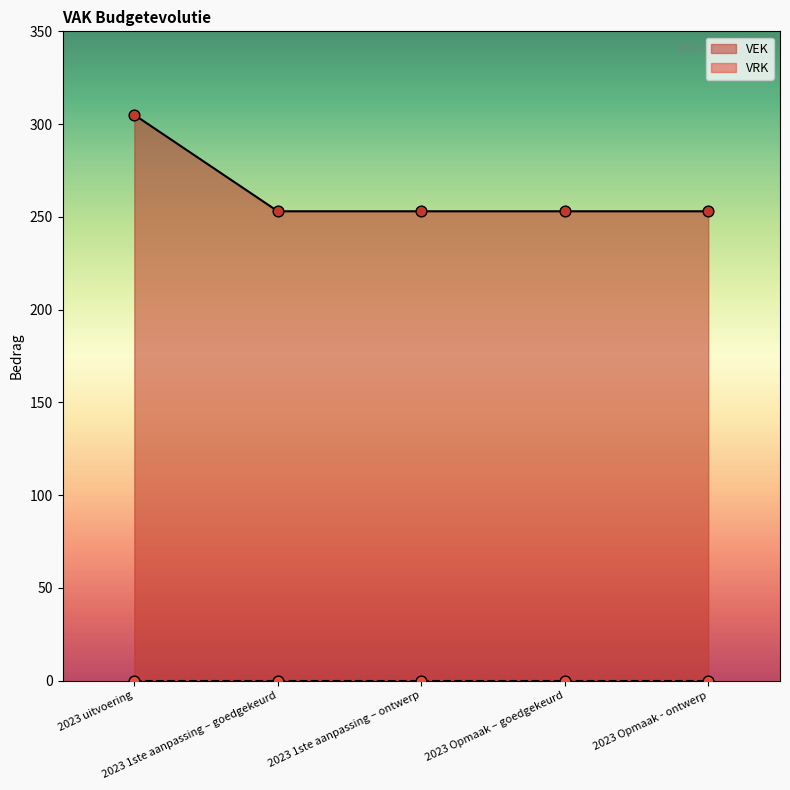

What is the change in value from 2023 uitvoering to 2023 Opmaak – goedgekeurd?

-52